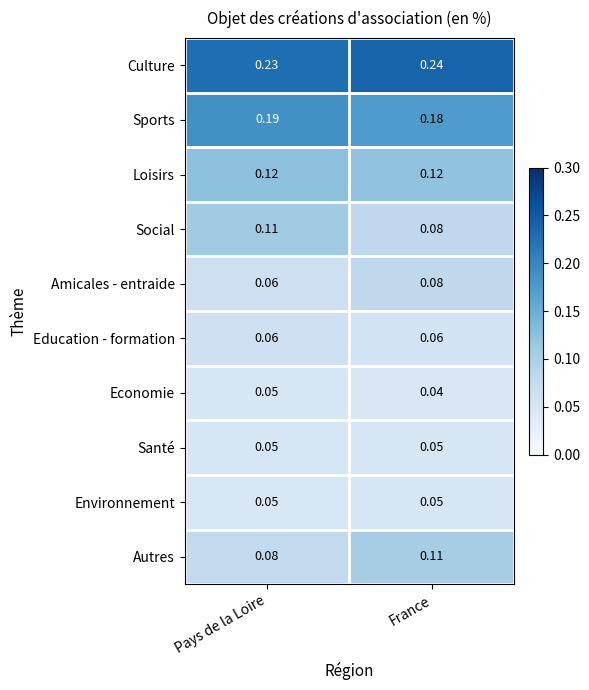

Where is Economie nearest to the value 0?

France